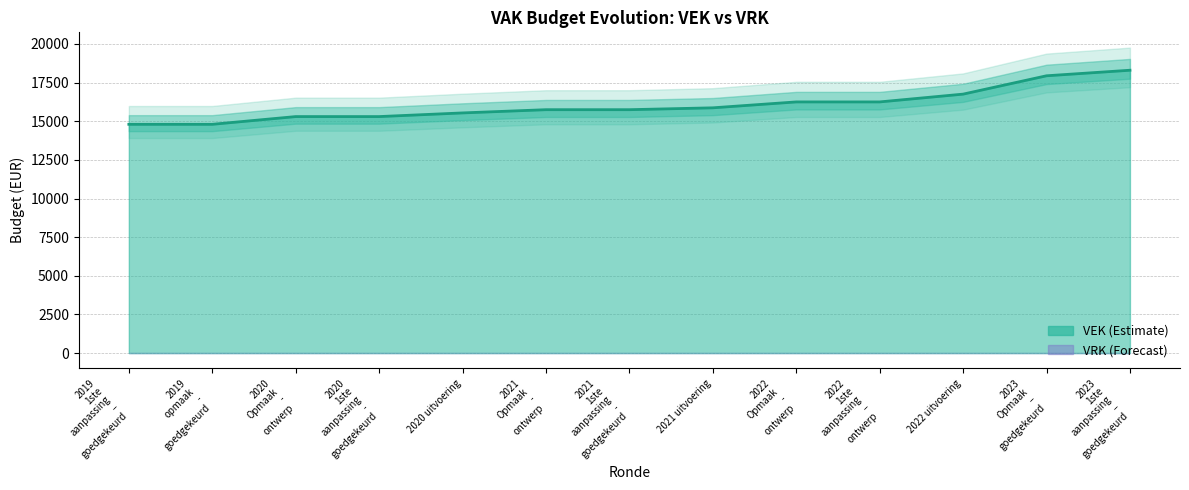

Between 2019 opmaak - goedgekeurd and 2022 1ste aanpassing – ontwerp, which is larger?

2022 1ste aanpassing – ontwerp